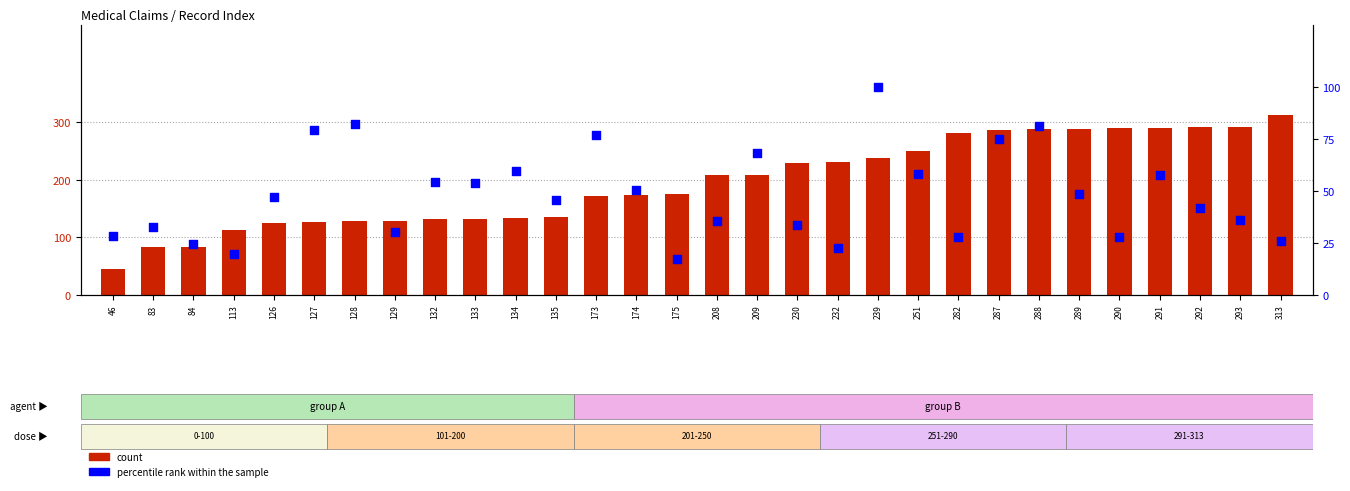

At which category is the sum across all series the highest?

288